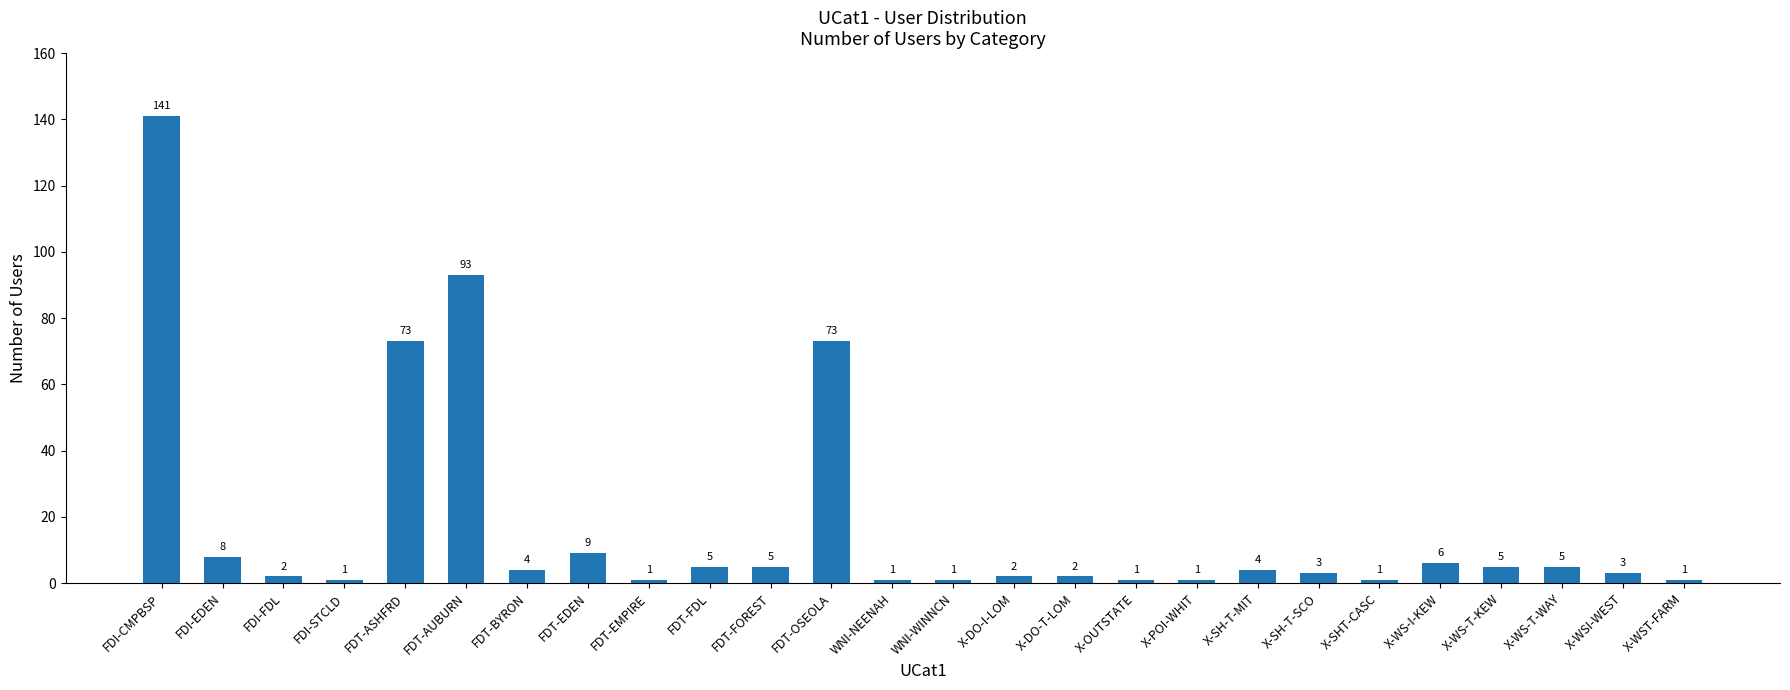

What is the greatest value displayed?

141